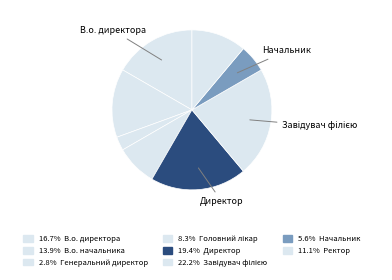

Rank the categories by value from highest to lowest.

Завідувач філією, Директор, В.о. директора, В.о. начальника, Ректор, Головний лікар, Начальник, Генеральний директор